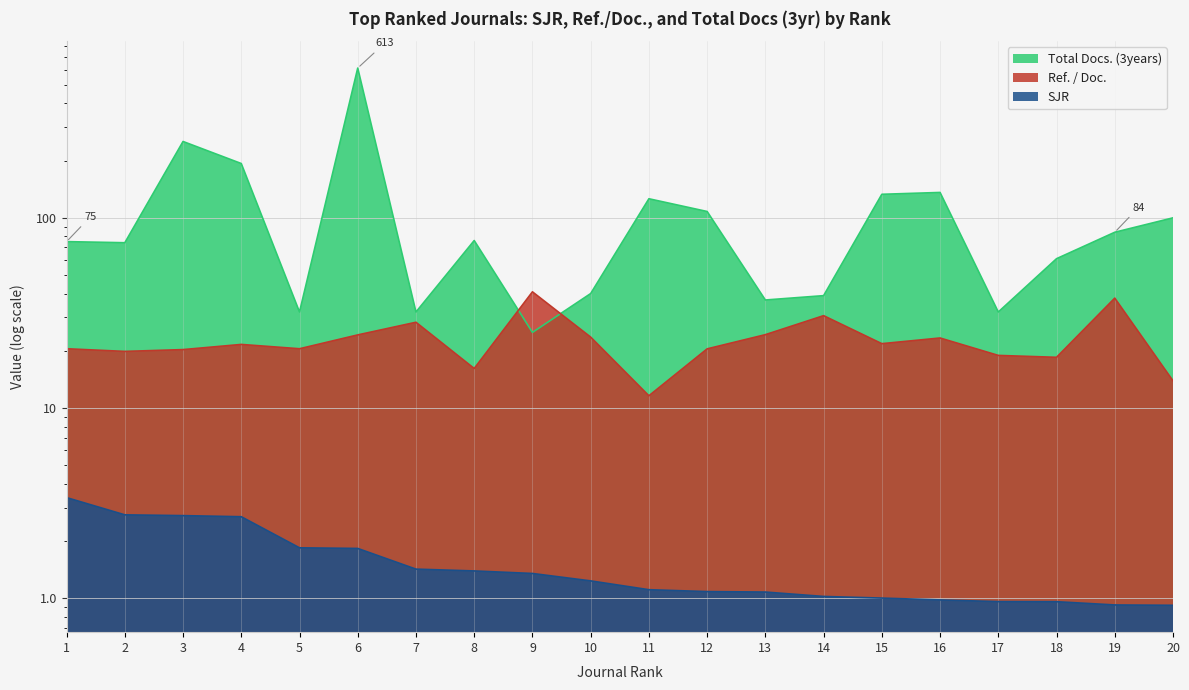

What is the minimum value shown in the chart?

0.9